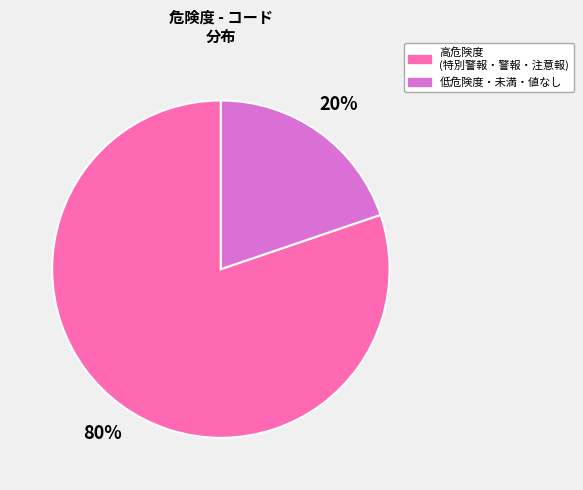

Is there any slice that represents more than half of the pie?

Yes